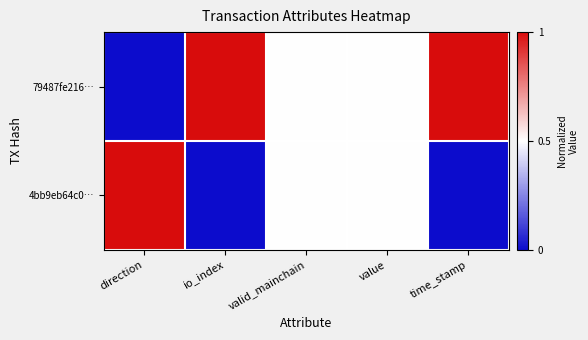

Reading right to left, list all the values displayed in this chart.

79487fe216…: time_stamp=1.0	value=0.5	valid_mainchain=0.5	io_index=1.0	direction=0.0
4bb9eb64c0…: time_stamp=0.0	value=0.5	valid_mainchain=0.5	io_index=0.0	direction=1.0